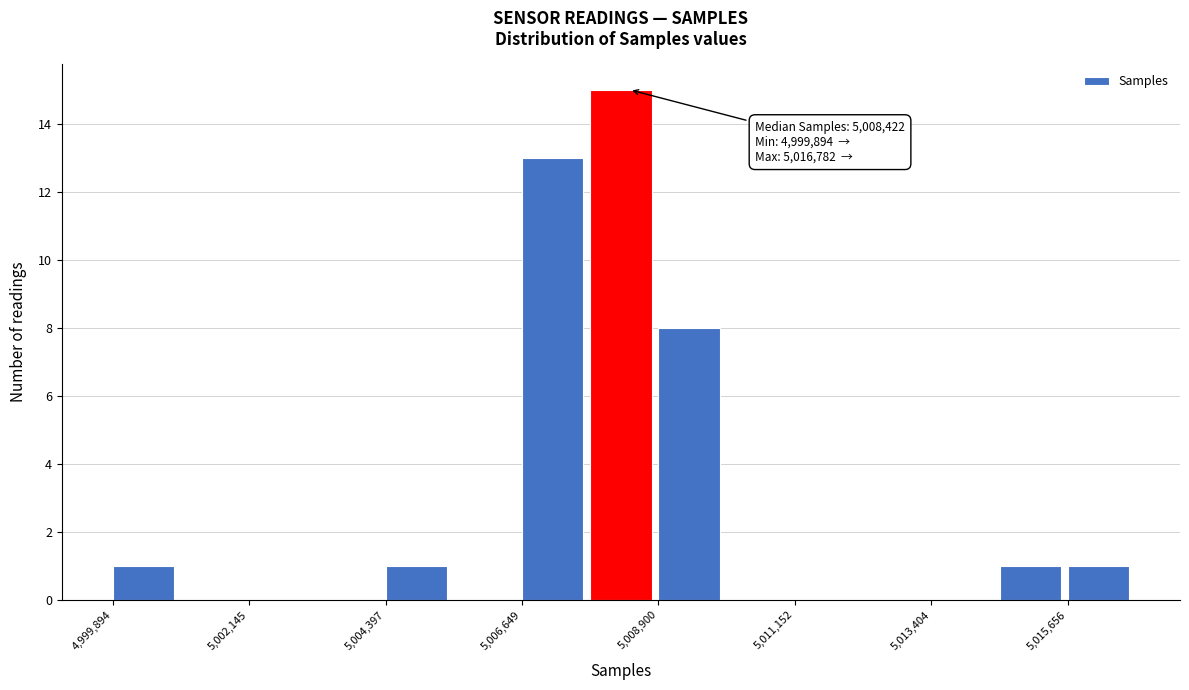

Around what value on the x-axis is the tallest bar? Give the approximate position of its centre, as read against the axis.

5008500